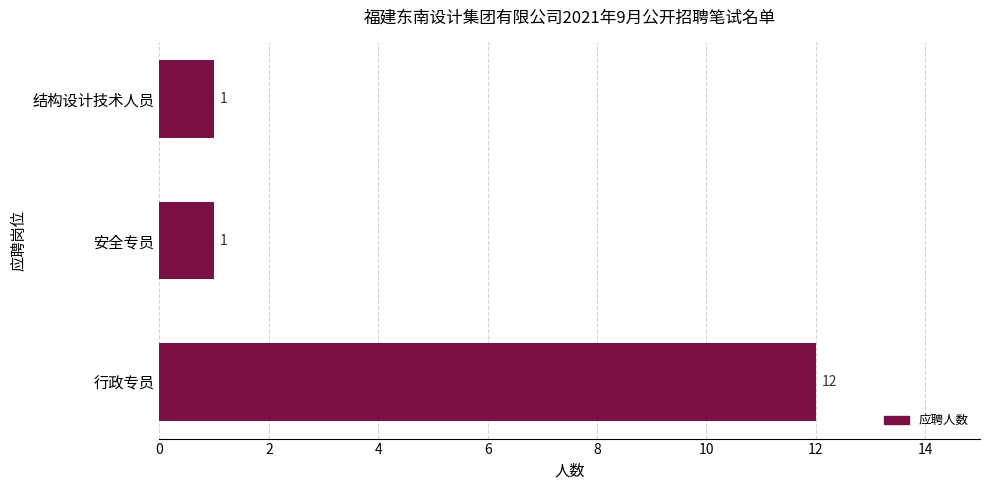

The chart shows a value of 2 at 结构设计技术人员. True or false?

False